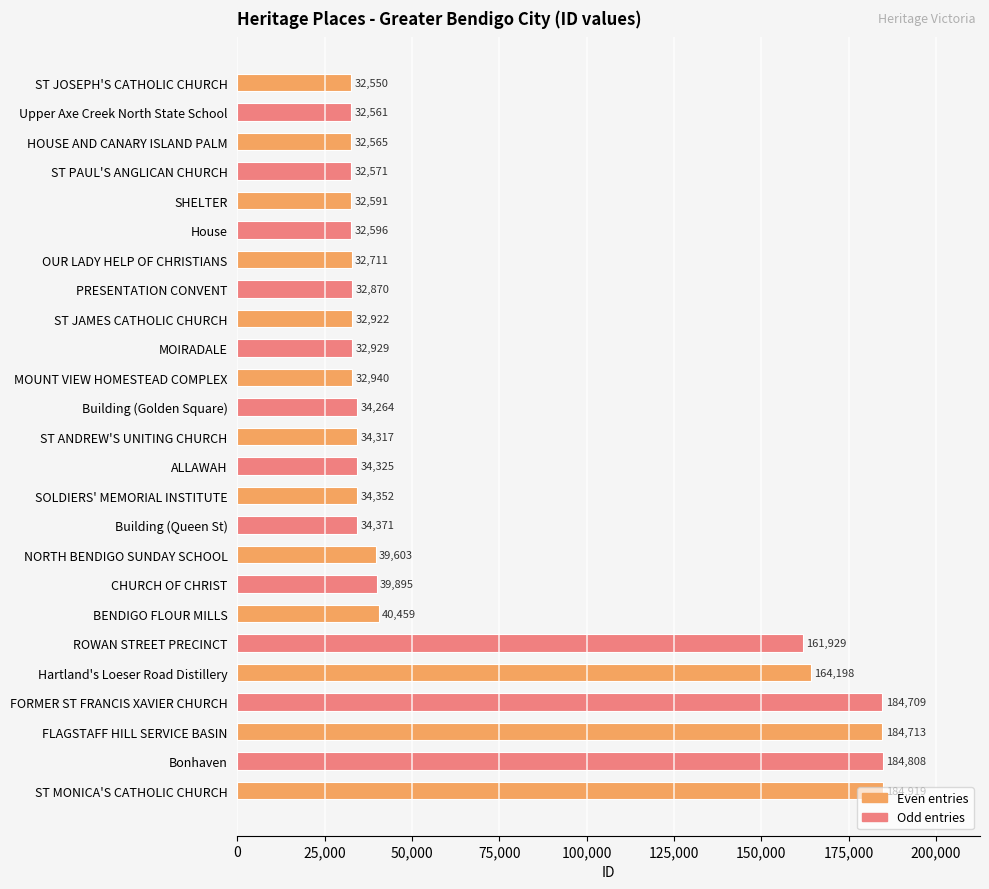

The value at Building (Golden Square) is 48310. True or false?

False